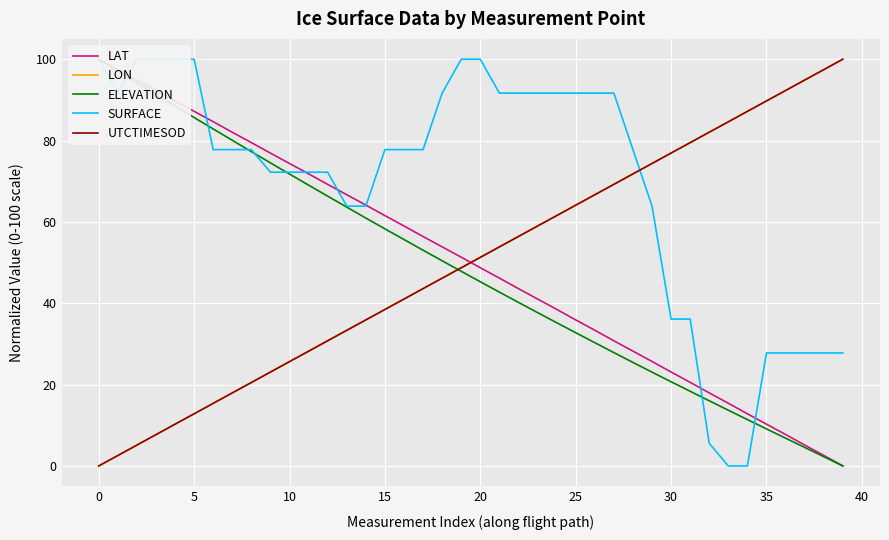

How many times do SURFACE and UTCTIMESOD cross each other?

1